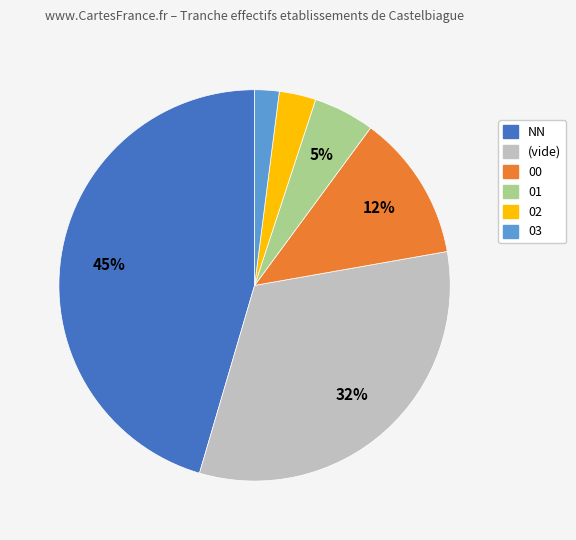

To the nearest percent, what is the difference between the largest and smallest slice percentages?

43%